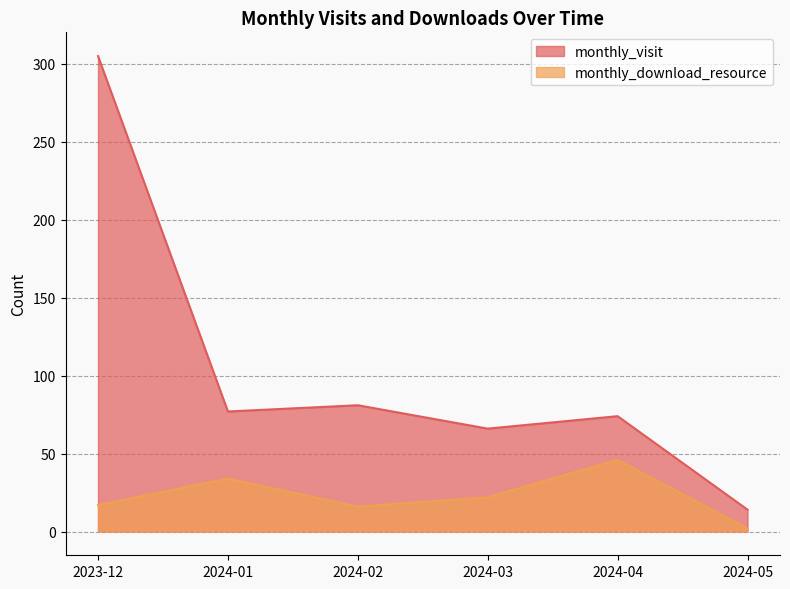

At which category is the sum across all series the highest?

2023-12